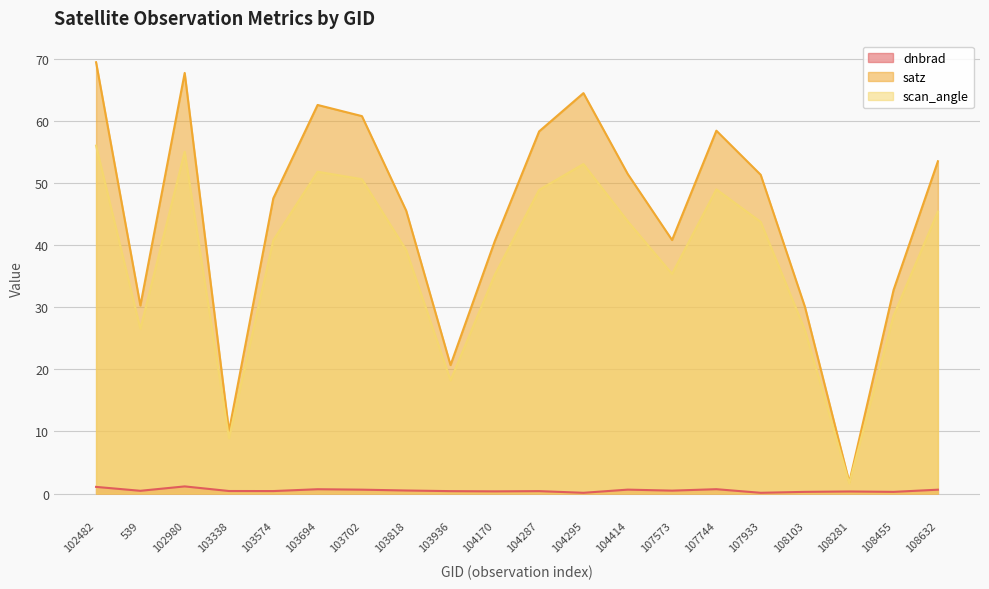

At which label does dnbrad reach its minimum?

104295